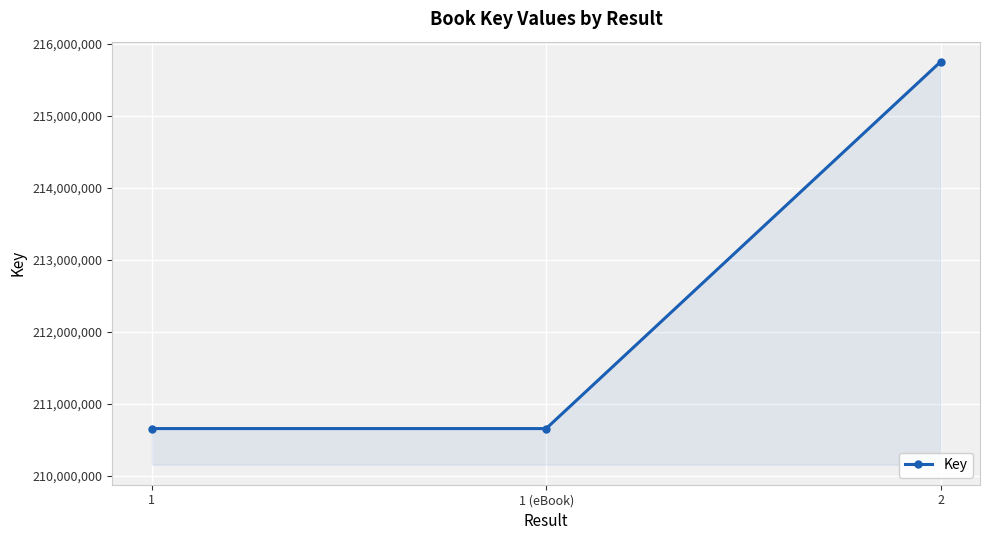

The value at 1 (eBook) is 210652969. True or false?

True